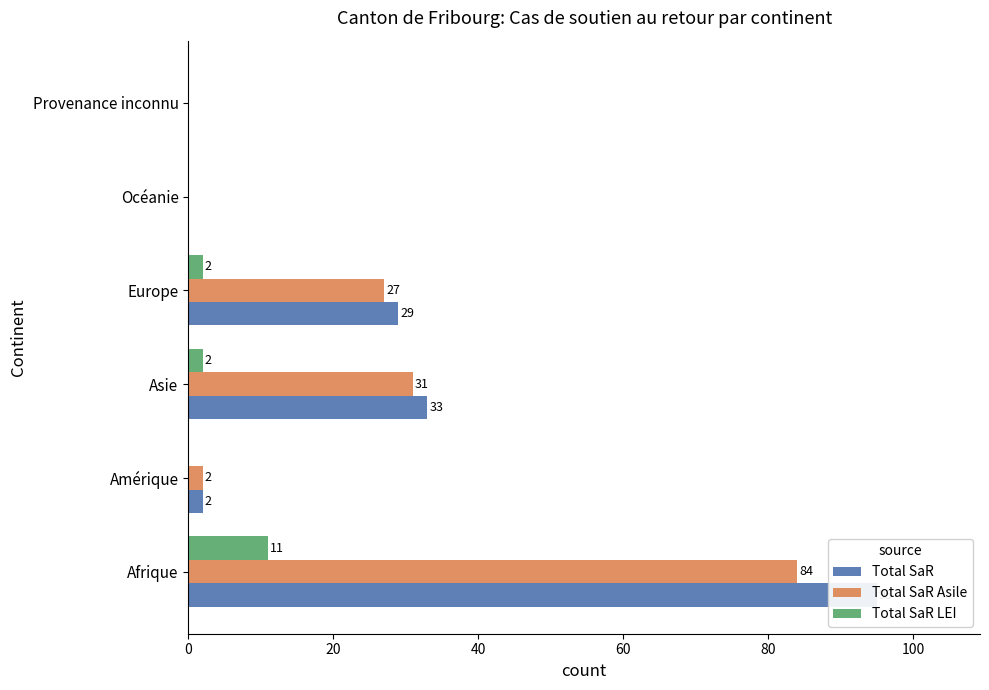

What is the value of the Total SaR Asile bar at the 3rd from the left?

31